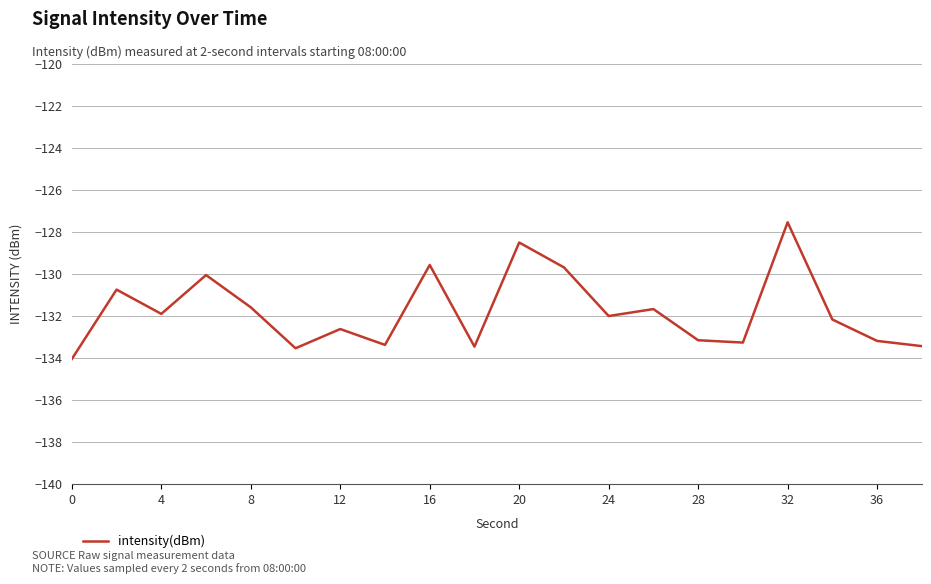

What is the maximum value shown in the chart?

-127.5